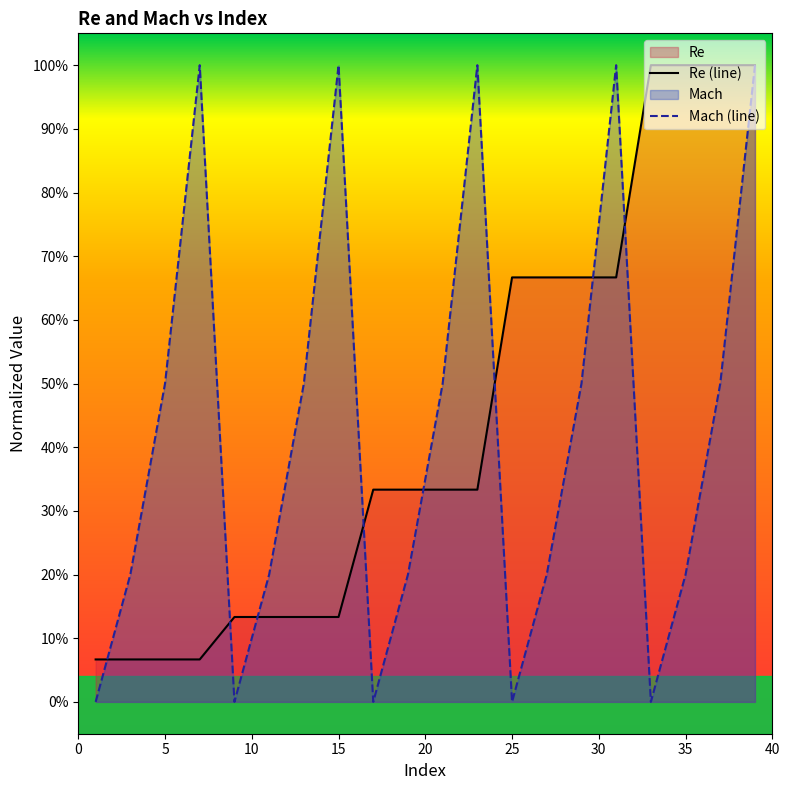

What is the average value of the Re series?

0.4